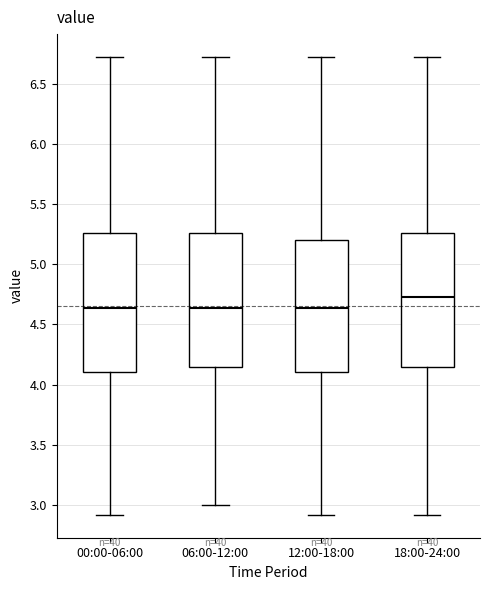

Reading left to right, read every box against the y-axis: the position of its median line, the range the box covers, and the ends of its whiskers. The values are not printed on the chart, so give them approximately, as read against the axis.

00:00-06:00: median 4.65, box 4.10 to 5.25, whiskers 2.90 to 6.70
06:00-12:00: median 4.65, box 4.15 to 5.25, whiskers 3.00 to 6.70
12:00-18:00: median 4.65, box 4.10 to 5.20, whiskers 2.90 to 6.70
18:00-24:00: median 4.75, box 4.15 to 5.25, whiskers 2.90 to 6.70